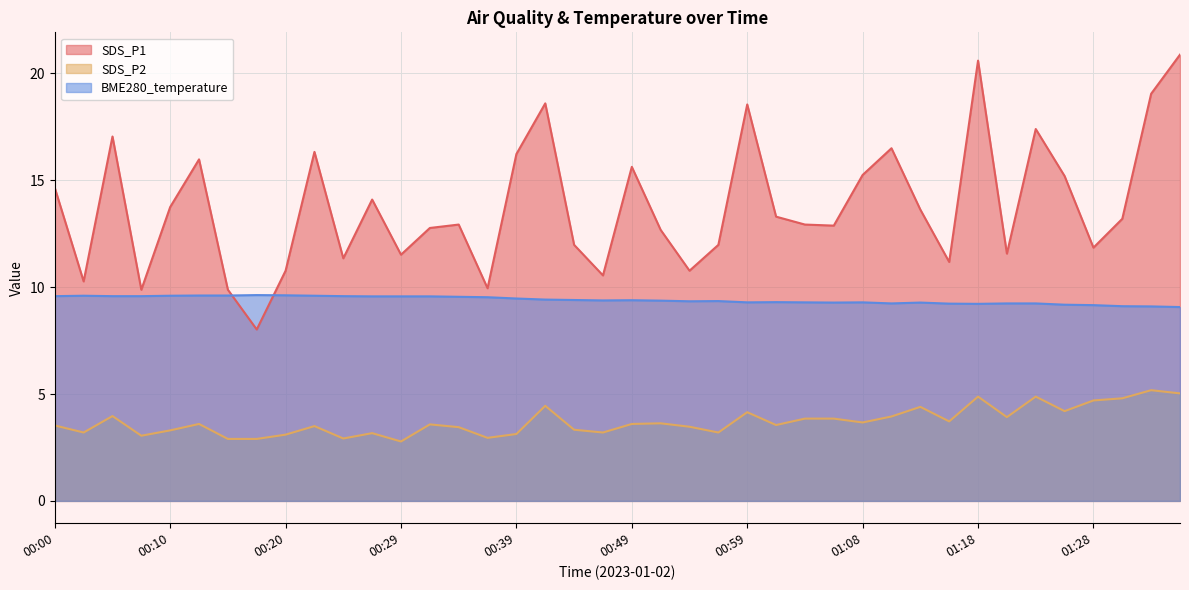

True or false: BME280_temperature and SDS_P2 cross at least once.

False